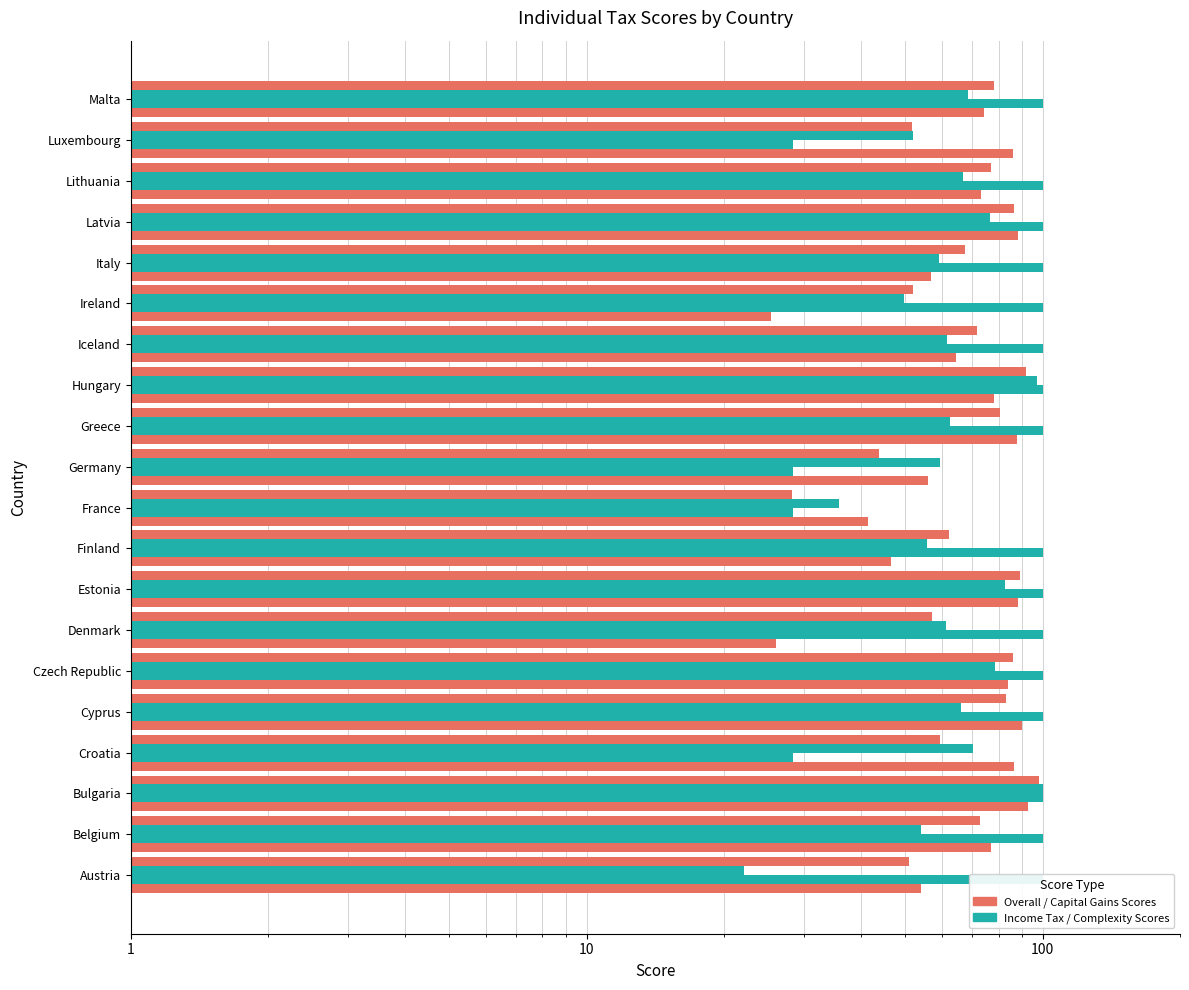

What is the difference between the second highest and second lowest values in the Complexity Score series?

71.6